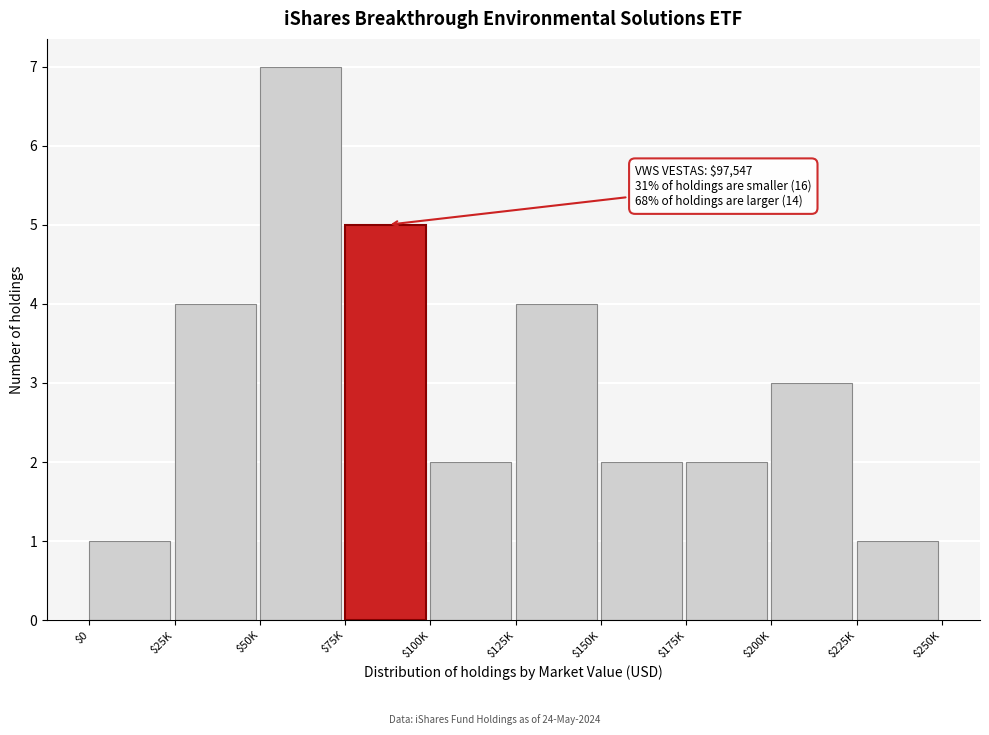

Reading right to left, what are all the values shown in this chart?

1	3	2	2	4	2	5	7	4	1